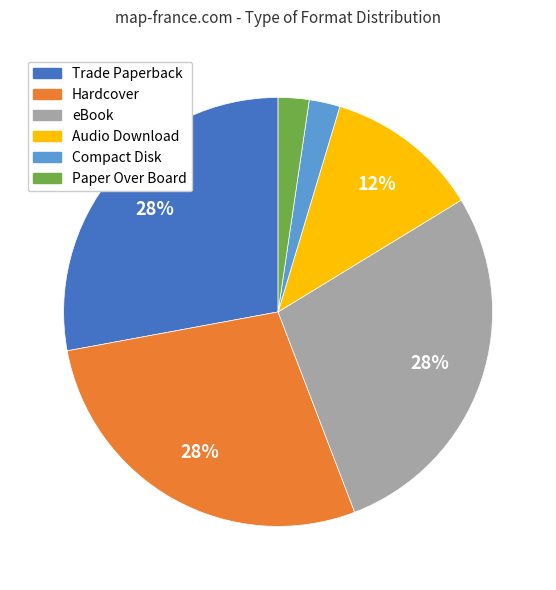

Is the sum of eBook and Compact Disk greater than half?

No